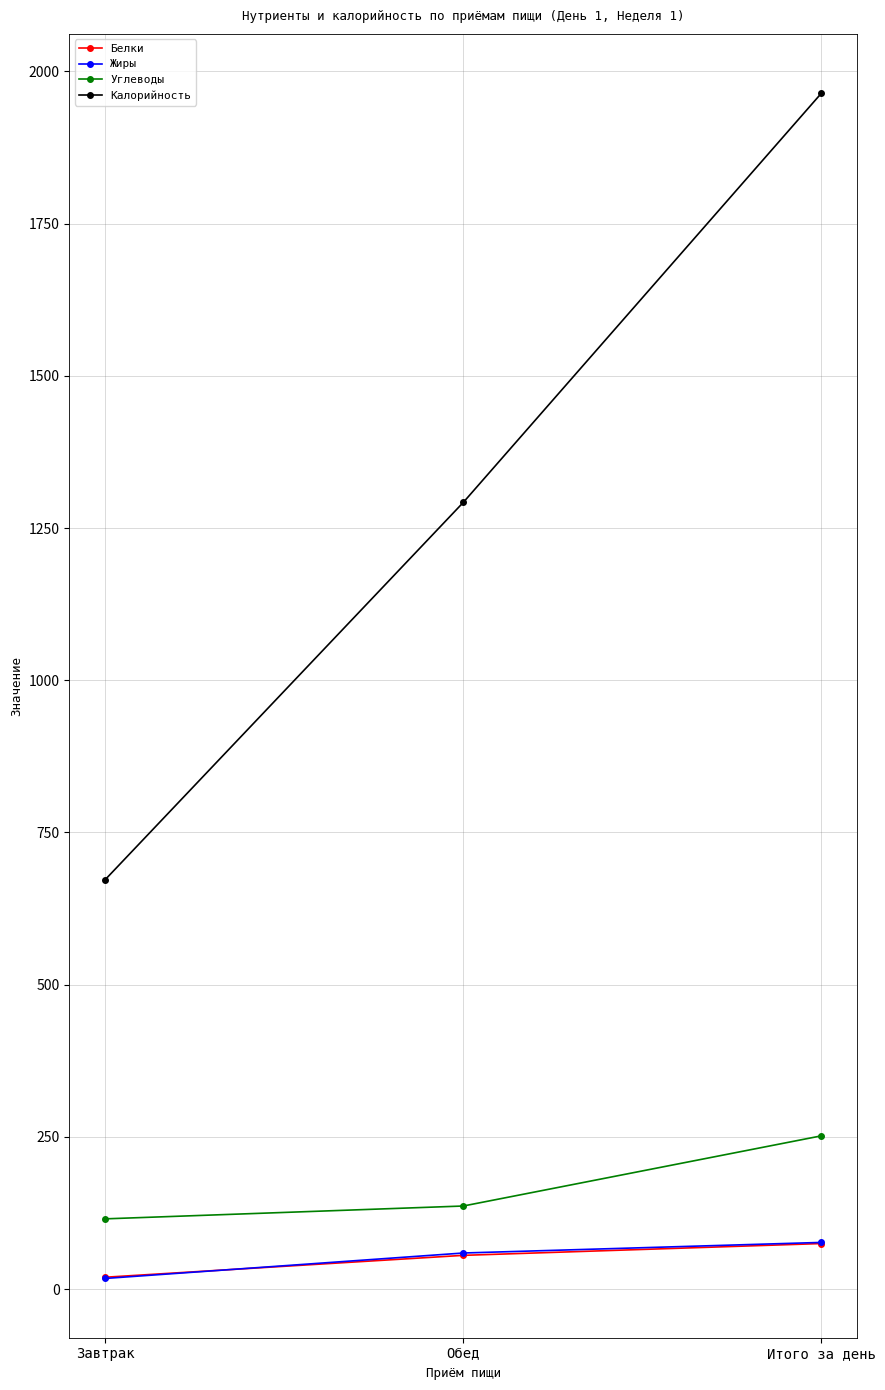

What is the label of the 3rd point from the right?

Завтрак